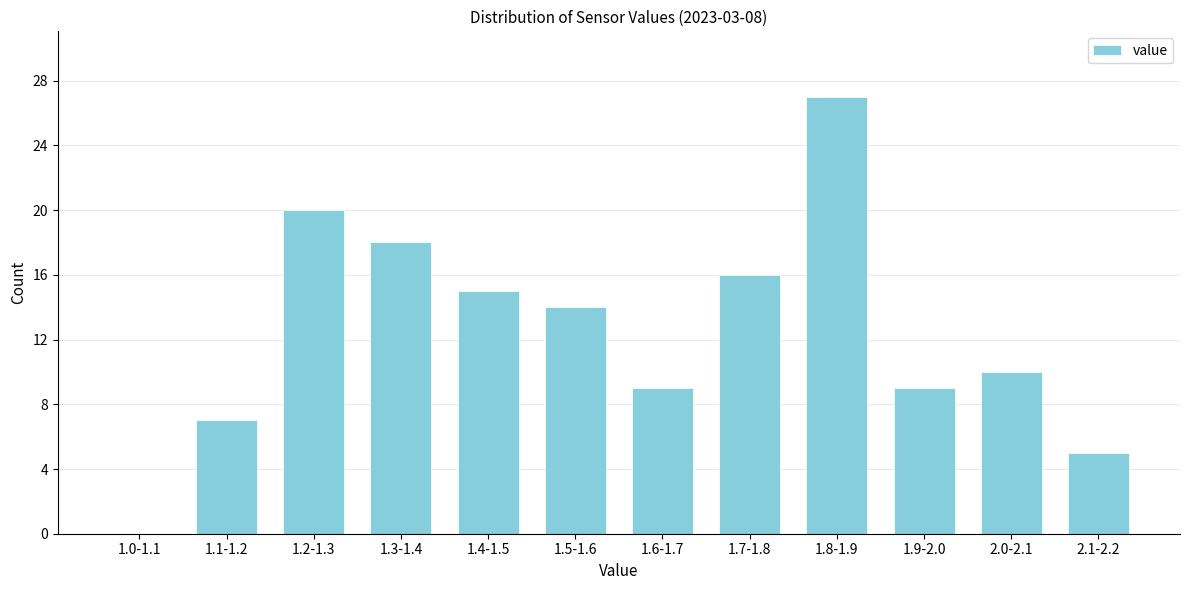

Reading left to right, list all the values displayed in this chart.

1.0-1.1=0	1.1-1.2=7	1.2-1.3=20	1.3-1.4=18	1.4-1.5=15	1.5-1.6=14	1.6-1.7=9	1.7-1.8=16	1.8-1.9=27	1.9-2.0=9	2.0-2.1=10	2.1-2.2=5